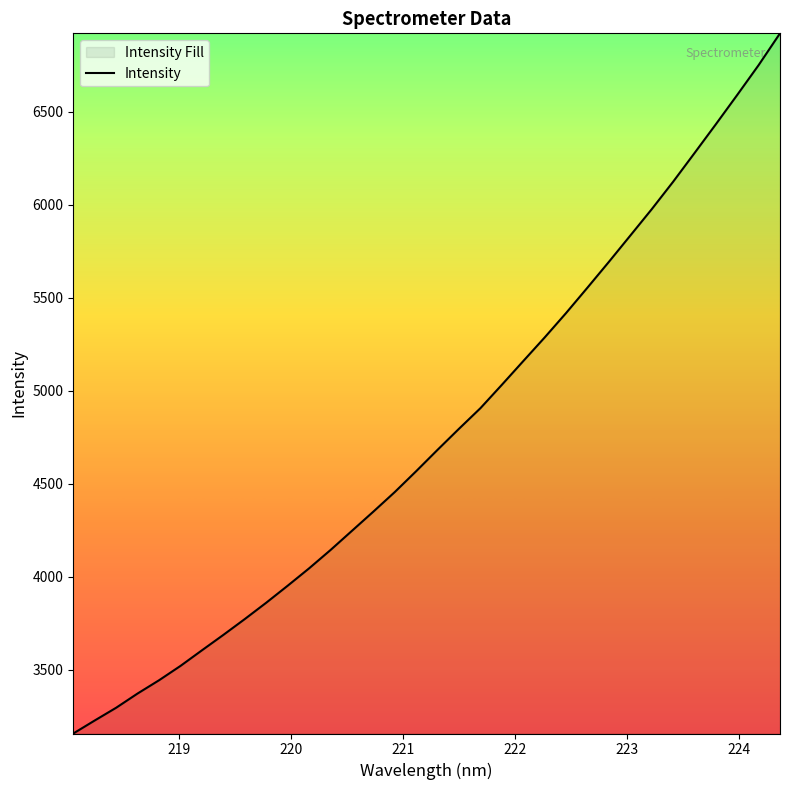

What is the greatest value displayed?

6922.2